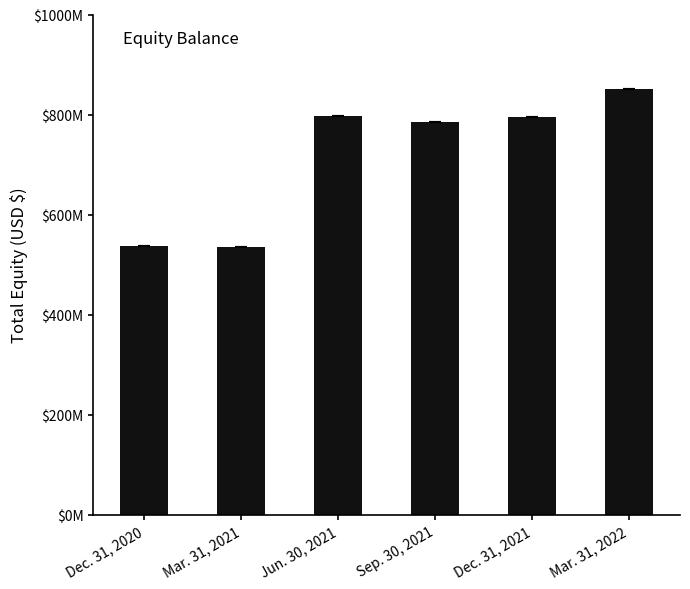

List the labels in order of value, largest first.

Mar. 31, 2022, Jun. 30, 2021, Dec. 31, 2021, Sep. 30, 2021, Dec. 31, 2020, Mar. 31, 2021